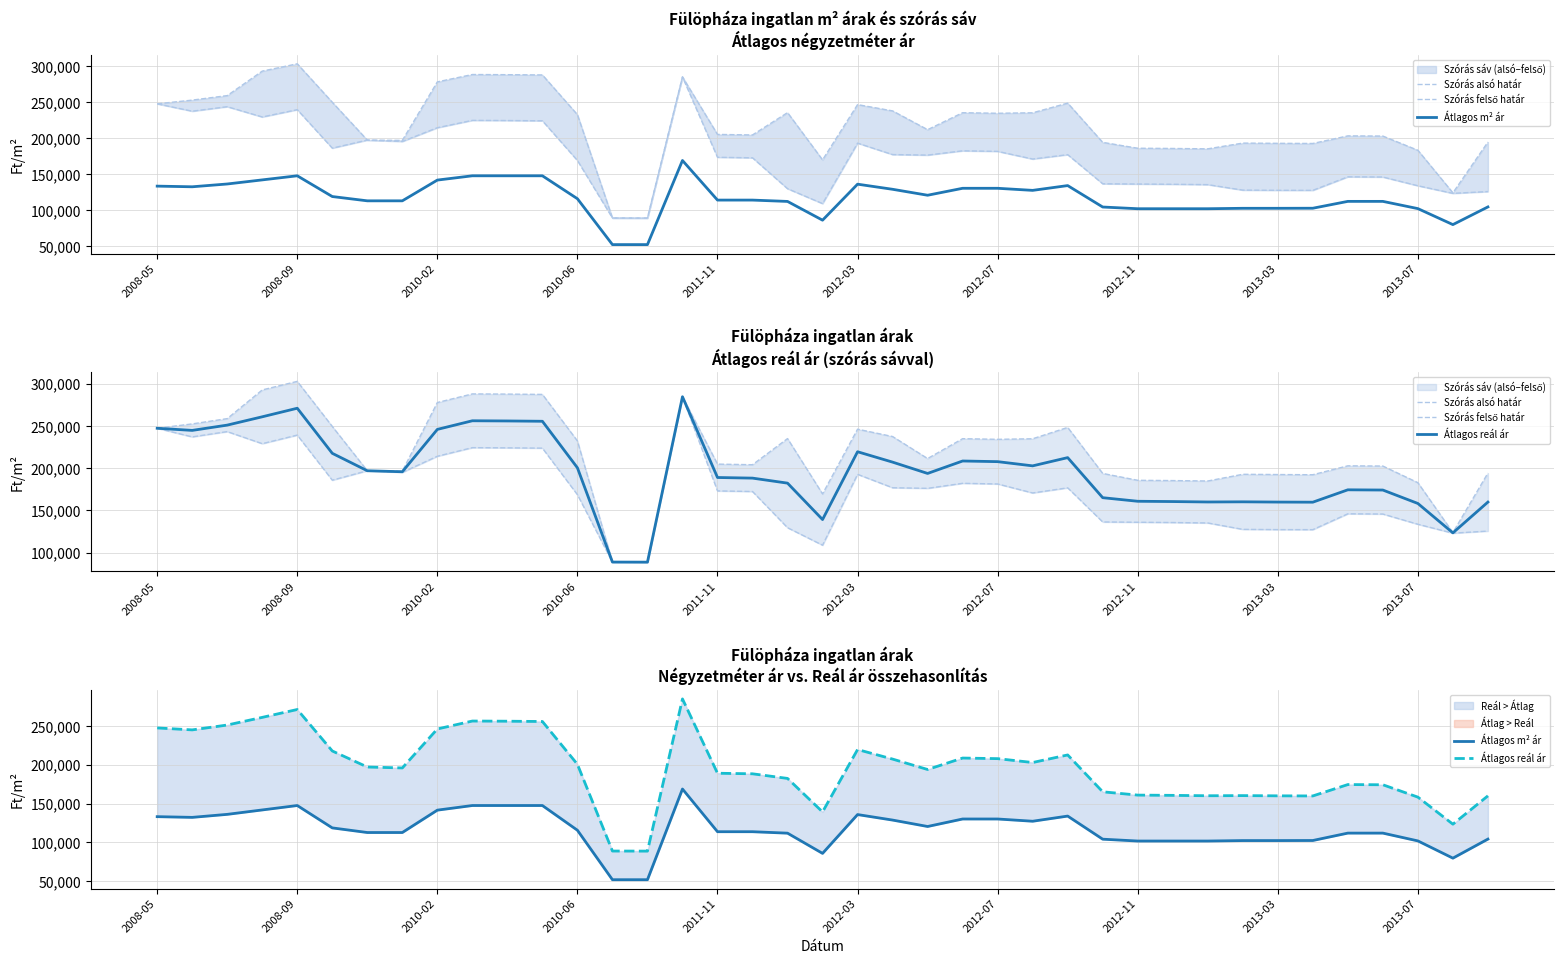

How many distinct data groups are displayed?

4